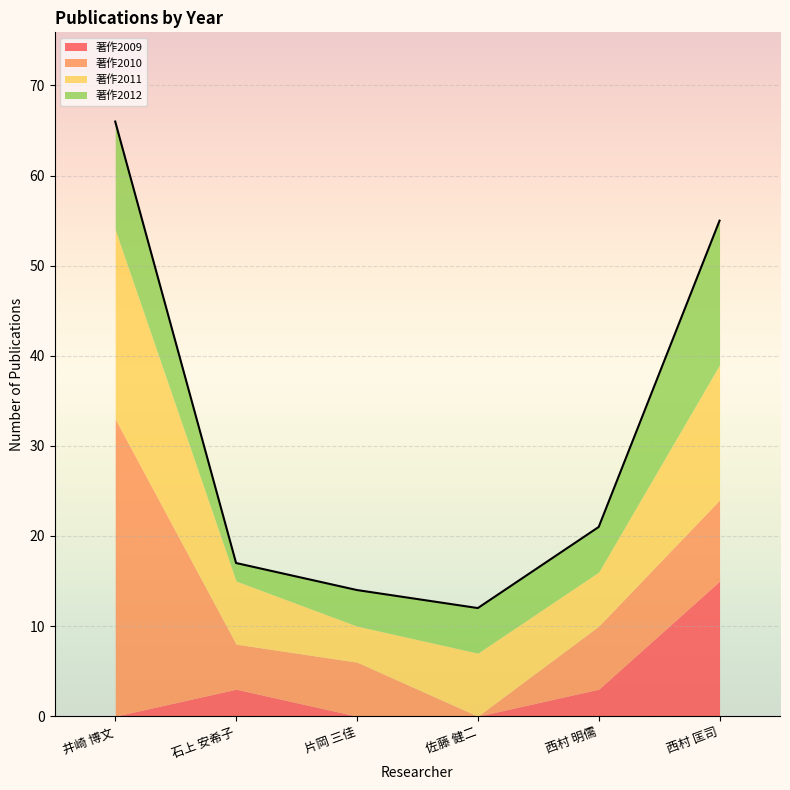

True or false: 著作2012 has a value of 1 at 片岡 三佳.

False